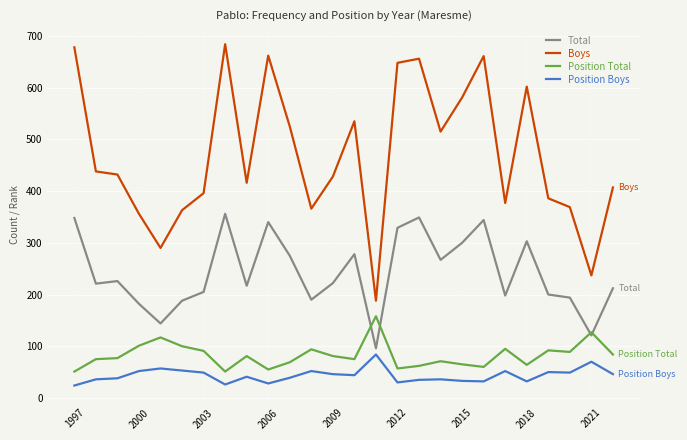

Which series has the largest total across all categories?

Boys